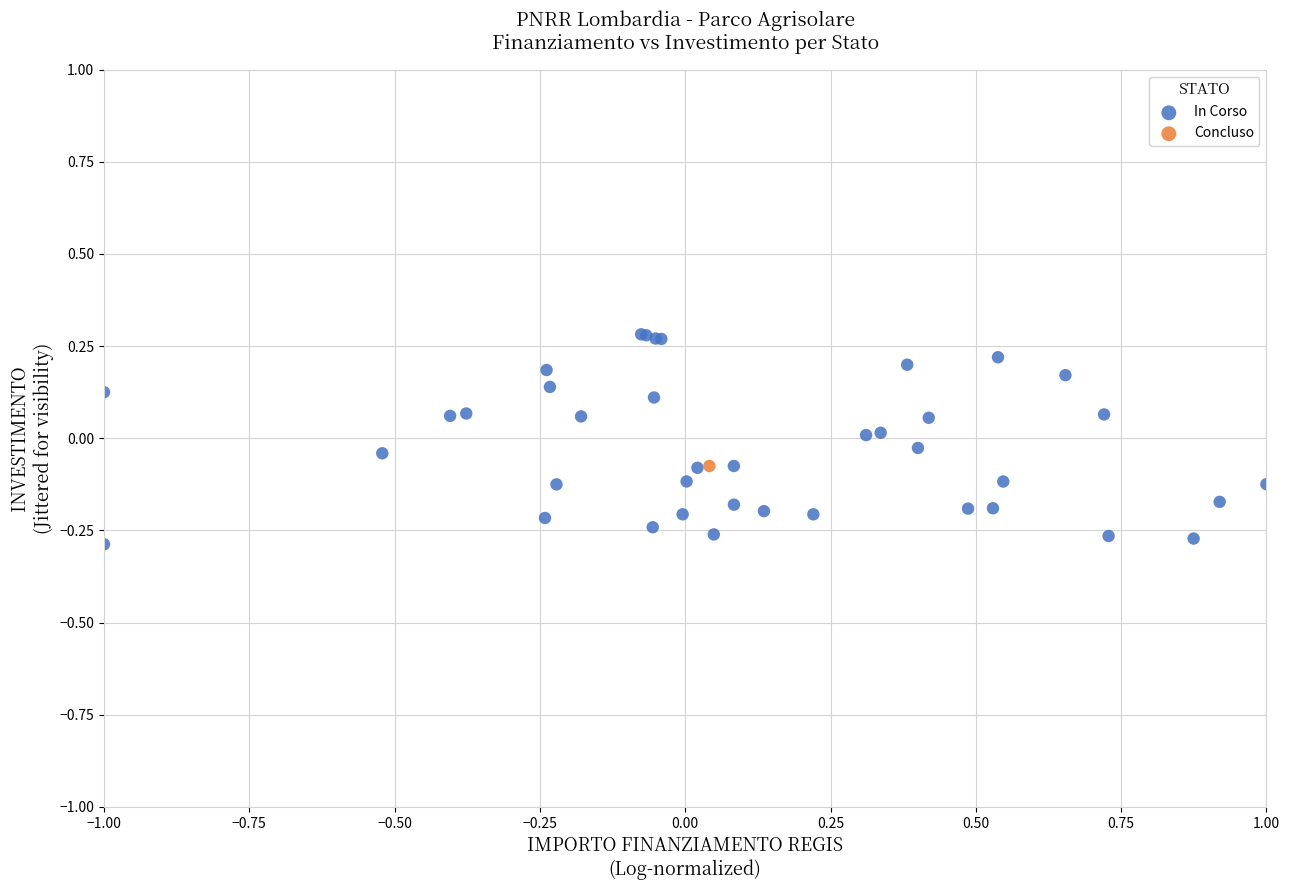

What are all the series names shown in the legend?

In Corso, Concluso